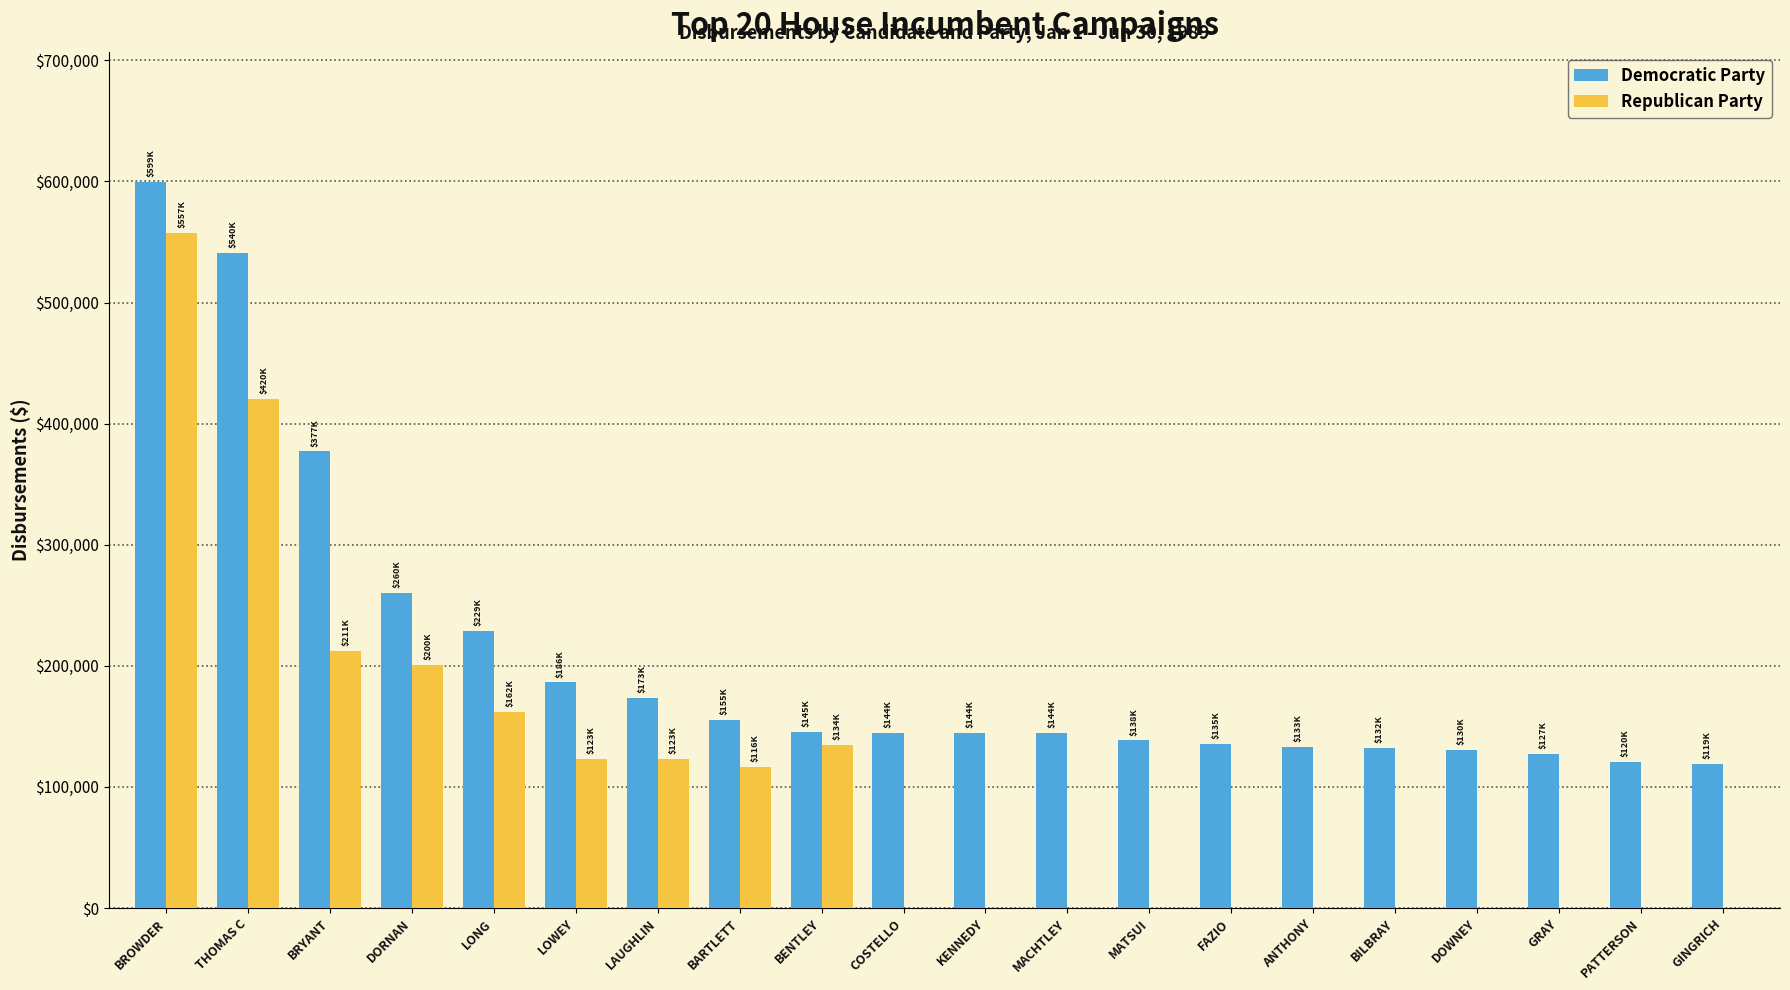

What is the approximate value of Democratic Party at MATSUI?

138487